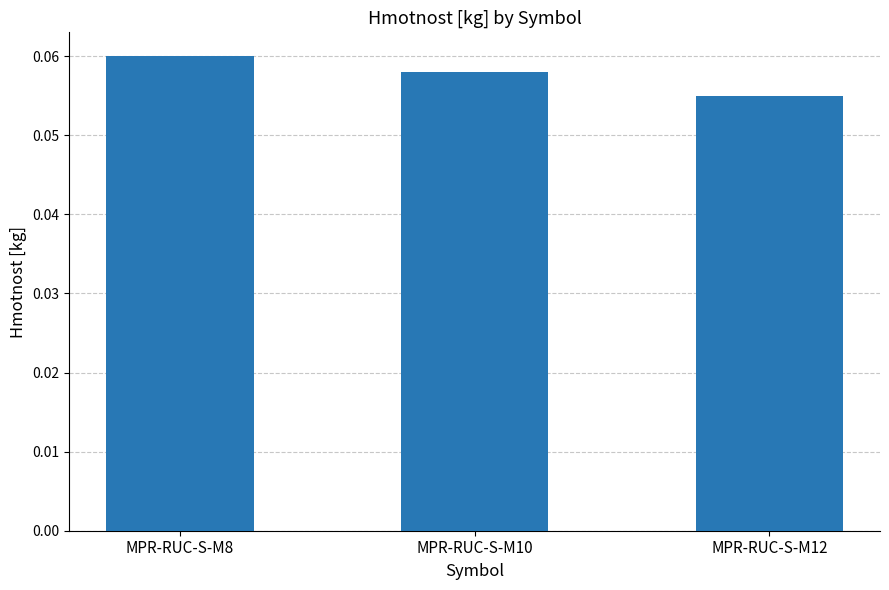

Is it true that the value at MPR-RUC-S-M8 is 0.0?

False